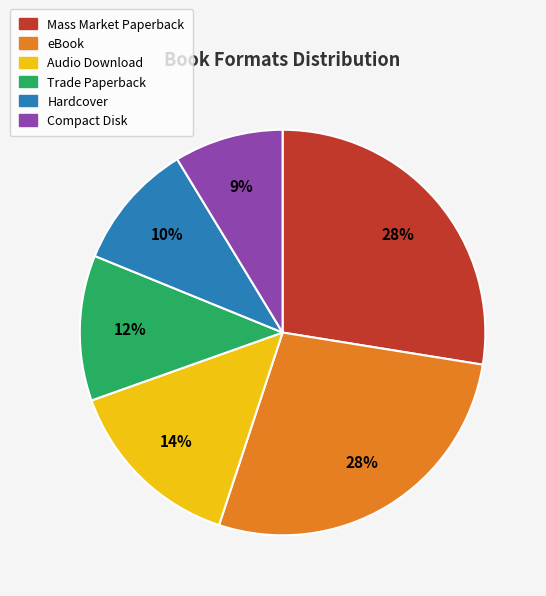

How many slices are in this pie chart?

6